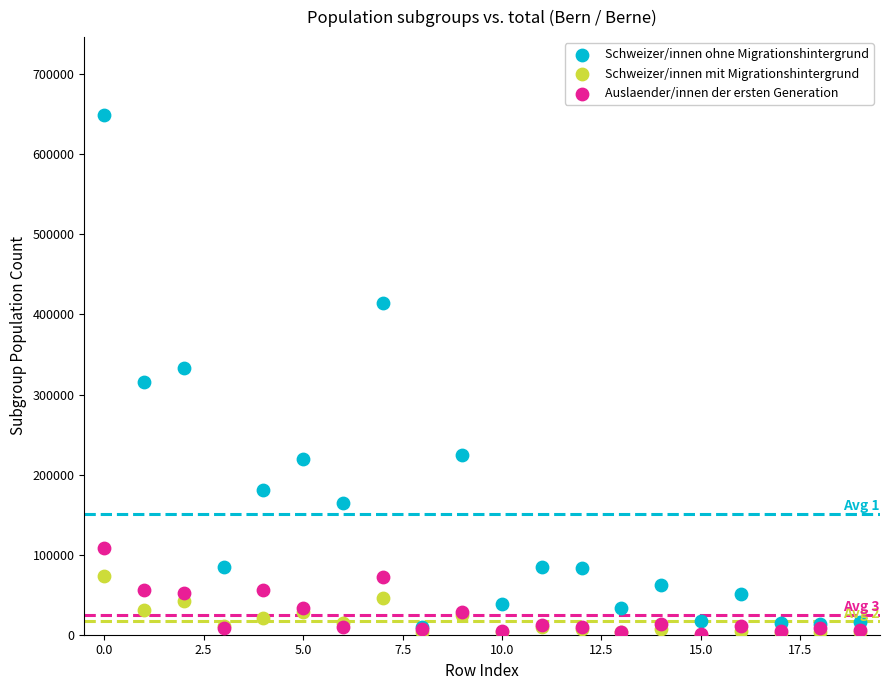

What are all the series names shown in the legend?

Schweizer/innen ohne Migrationshintergrund, Schweizer/innen mit Migrationshintergrund, Auslaender/innen der ersten Generation